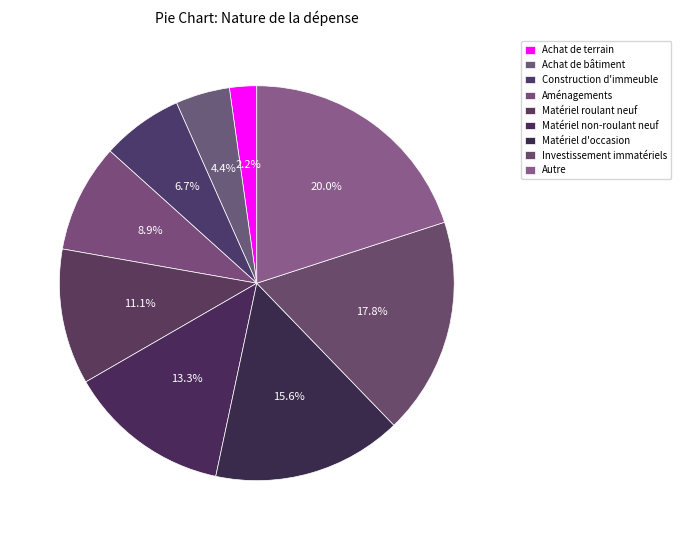

Rank the categories by value from lowest to highest.

Achat de terrain, Achat de bâtiment, Construction d'immeuble, Aménagements, Matériel roulant neuf, Matériel non-roulant neuf, Matériel d'occasion, Investissement immatériels, Autre